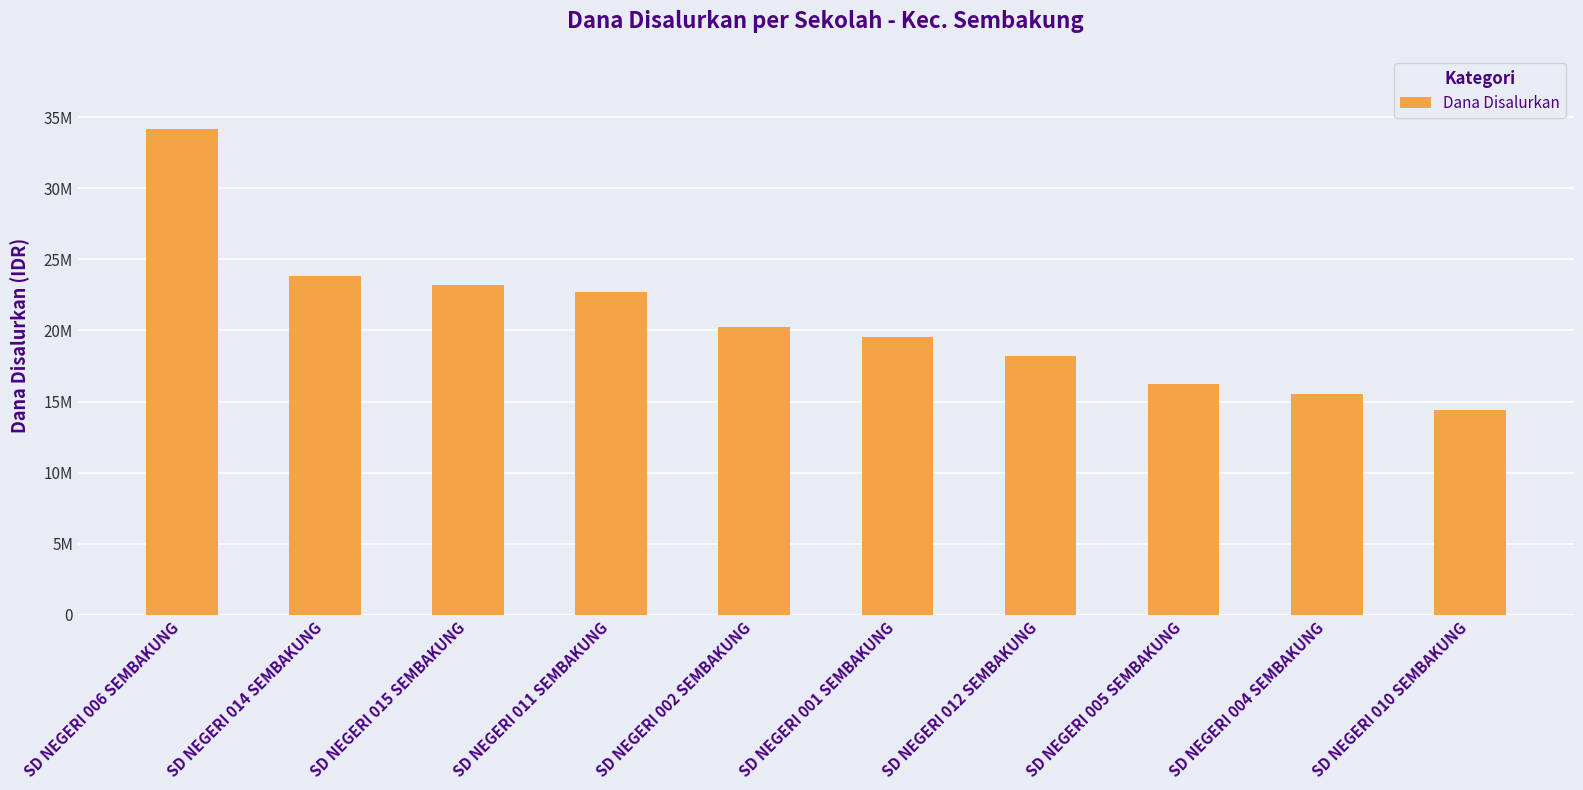

What is the difference between the values at SD NEGERI 005 SEMBAKUNG and SD NEGERI 006 SEMBAKUNG?

18000000